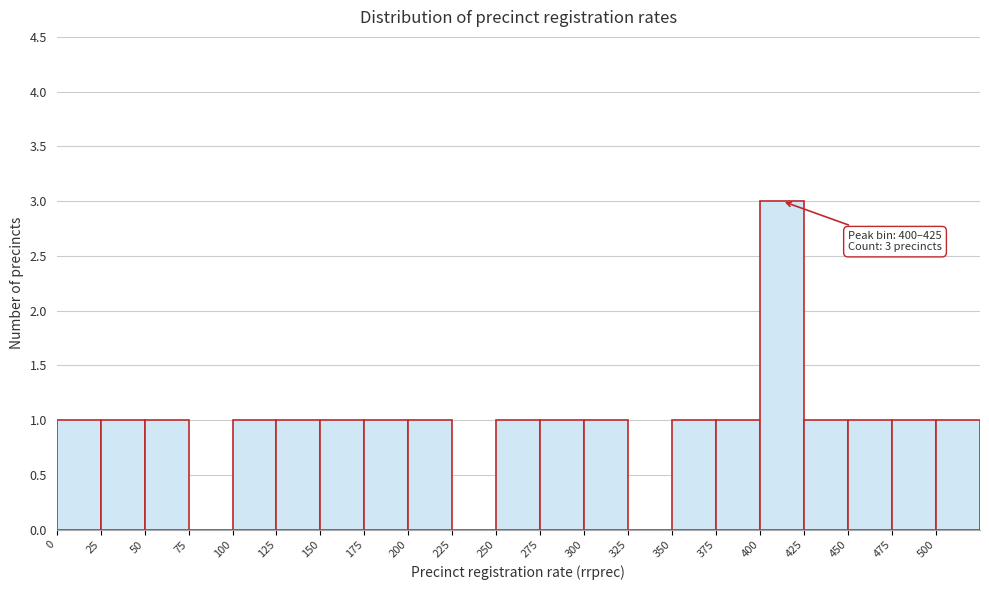

Over which range of the x-axis is the bar tallest?

400 to 425